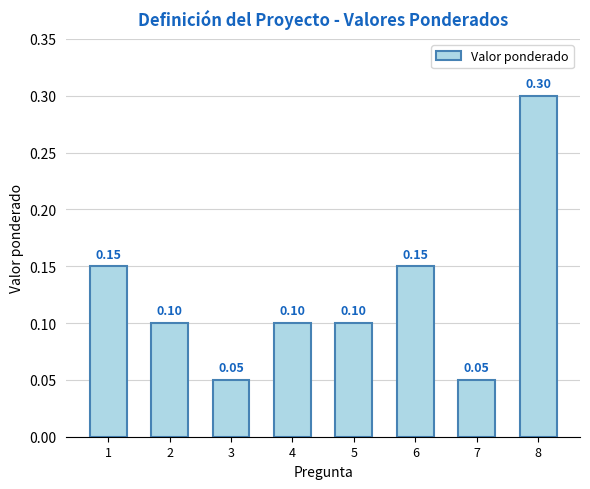

Which has a higher value, 3 or 5?

5